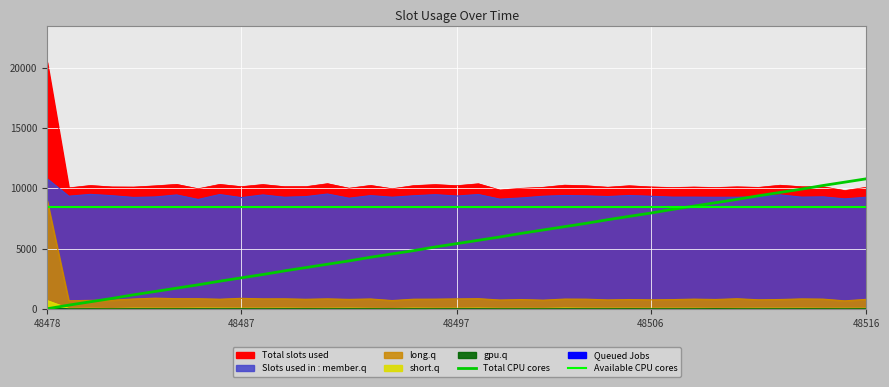

How many data points in Total CPU cores are above 5412?

20